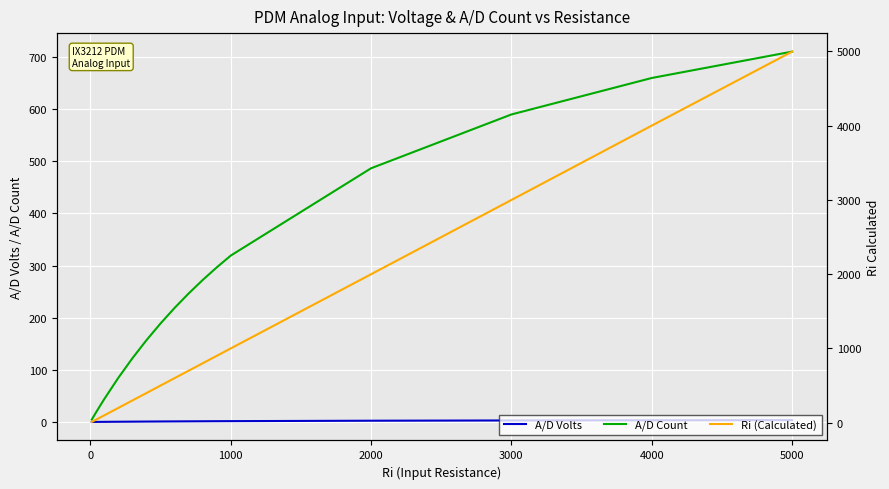

List the series in order of their overall mean, lowest first.

A/D Volts, A/D Count, Ri (Calculated)